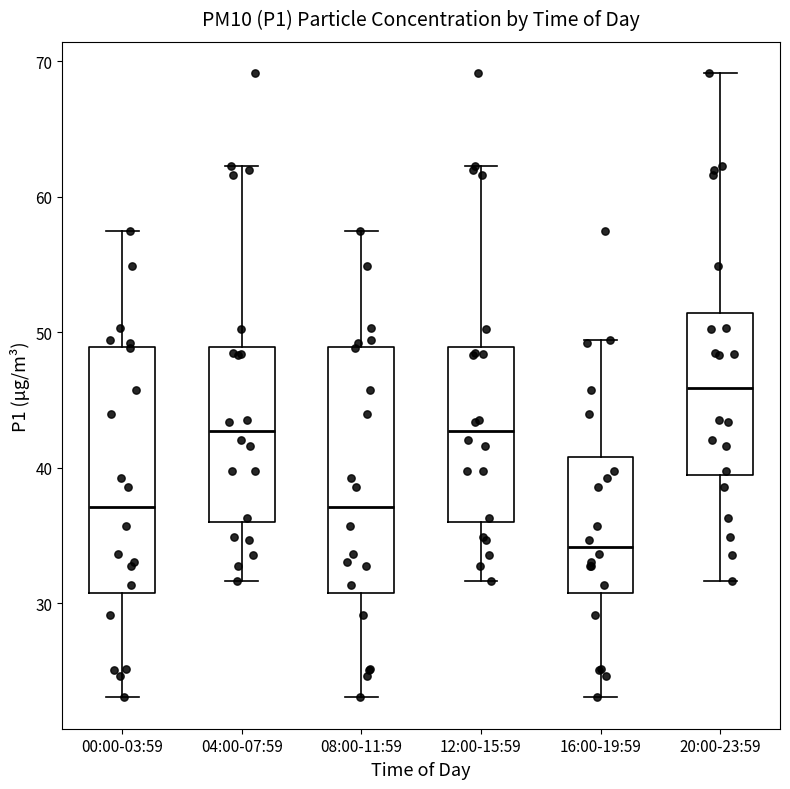

Reading left to right, read every box against the y-axis: the position of its median line, the range the box covers, and the ends of its whiskers. The values are not printed on the chart, so give them approximately, as read against the axis.

00:00-03:59: median 37, box 31 to 49, whiskers 23 to 57
04:00-07:59: median 43, box 36 to 49, whiskers 32 to 62
08:00-11:59: median 37, box 31 to 49, whiskers 23 to 57
12:00-15:59: median 43, box 36 to 49, whiskers 32 to 62
16:00-19:59: median 34, box 31 to 41, whiskers 23 to 49
20:00-23:59: median 46, box 39 to 51, whiskers 32 to 69